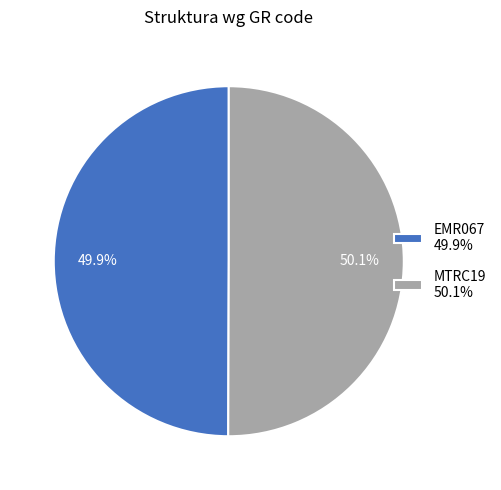

Approximately how many times larger is the value at EMR067 49.9% compared to MTRC19 50.1%?

1.0